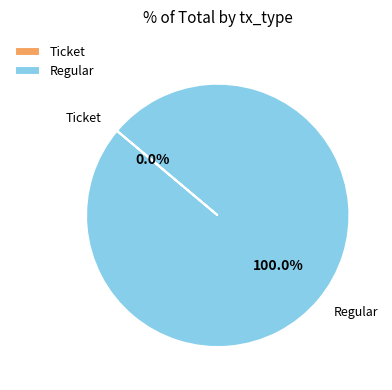

Count the number of slices in the pie.

2